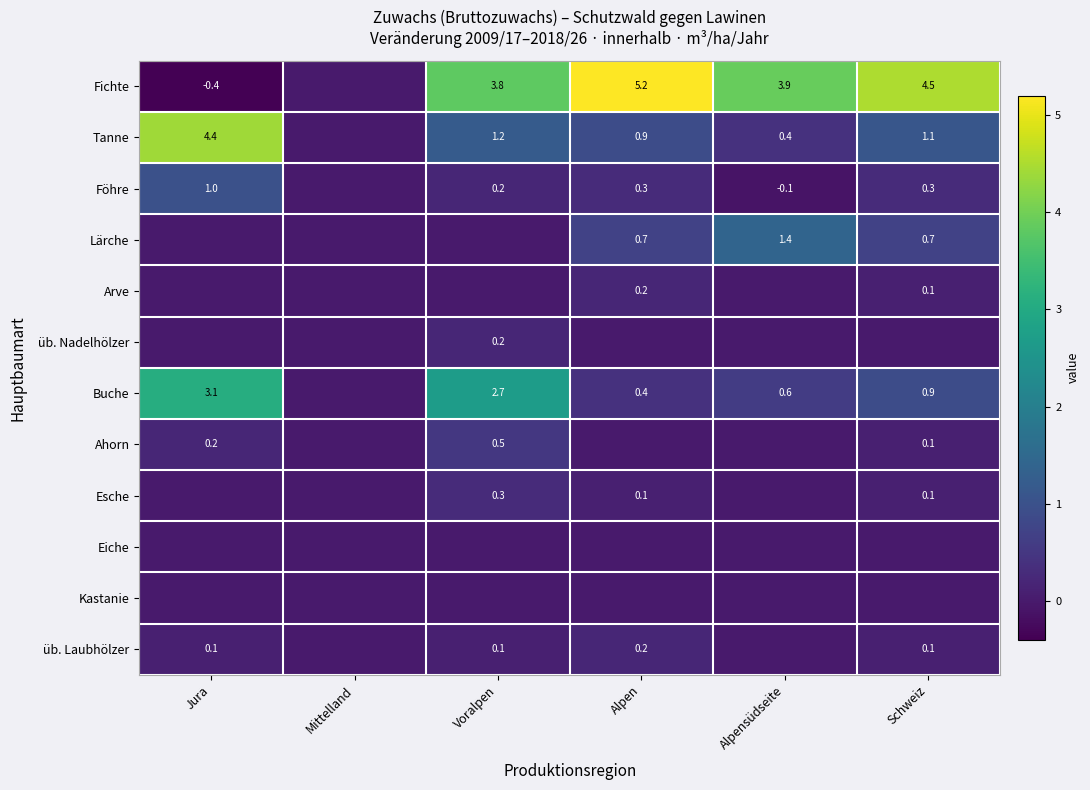

Is it true that Föhre equals 0.2 at Voralpen?

True